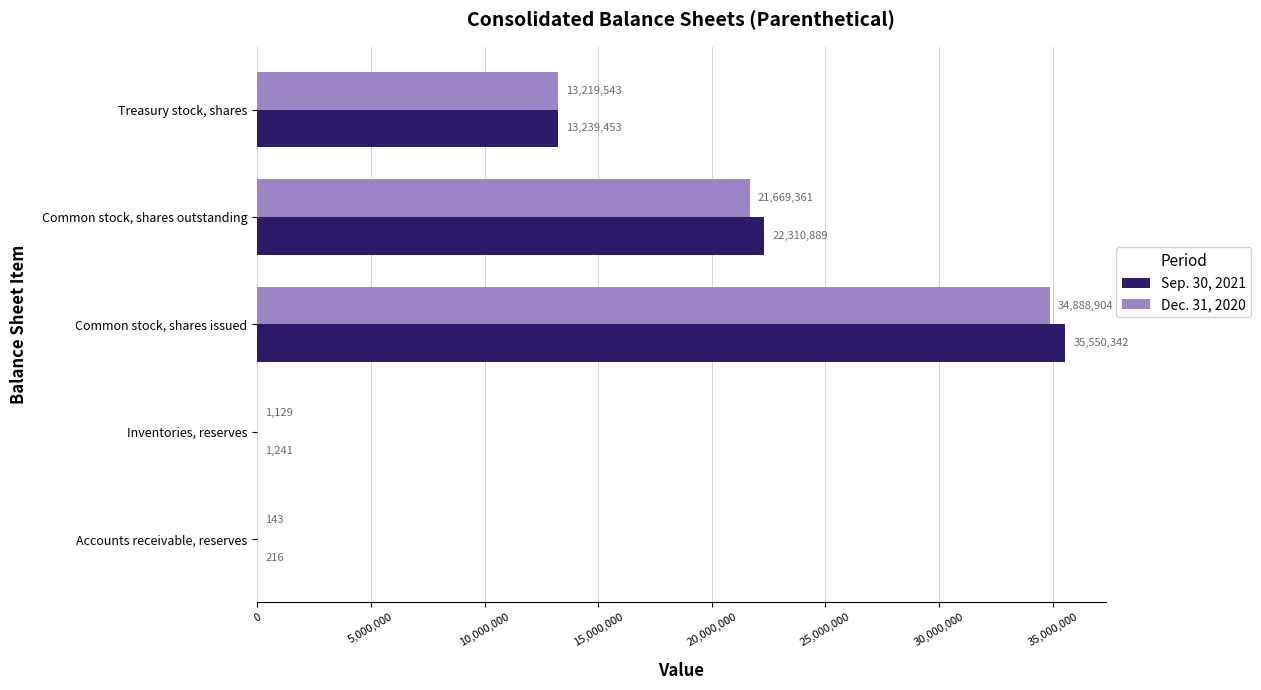

Which series changed the most between Inventories, reserves and Treasury stock, shares?

Sep. 30, 2021